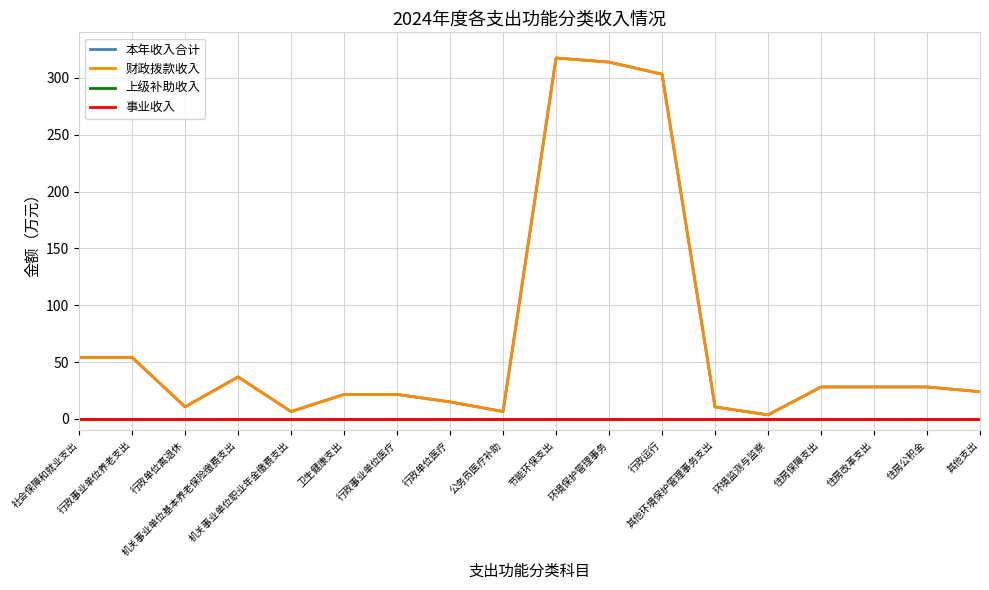

Which has a higher value, 住房改革支出 or 住房公积金?

住房改革支出